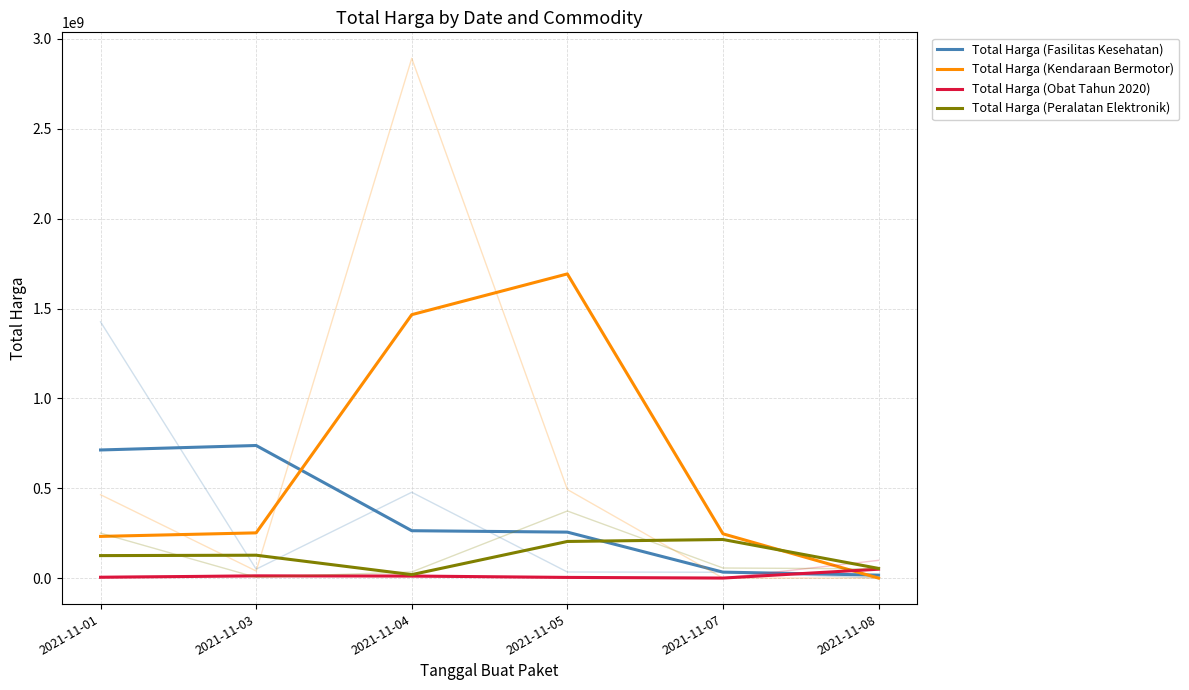

Which series changed the most between 2021-11-07 and 2021-11-08?

Total Harga (Kendaraan Bermotor)